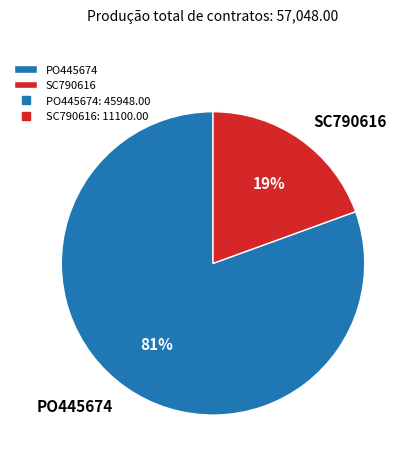

True or false: SC790616 accounts for 19% of the total.

True